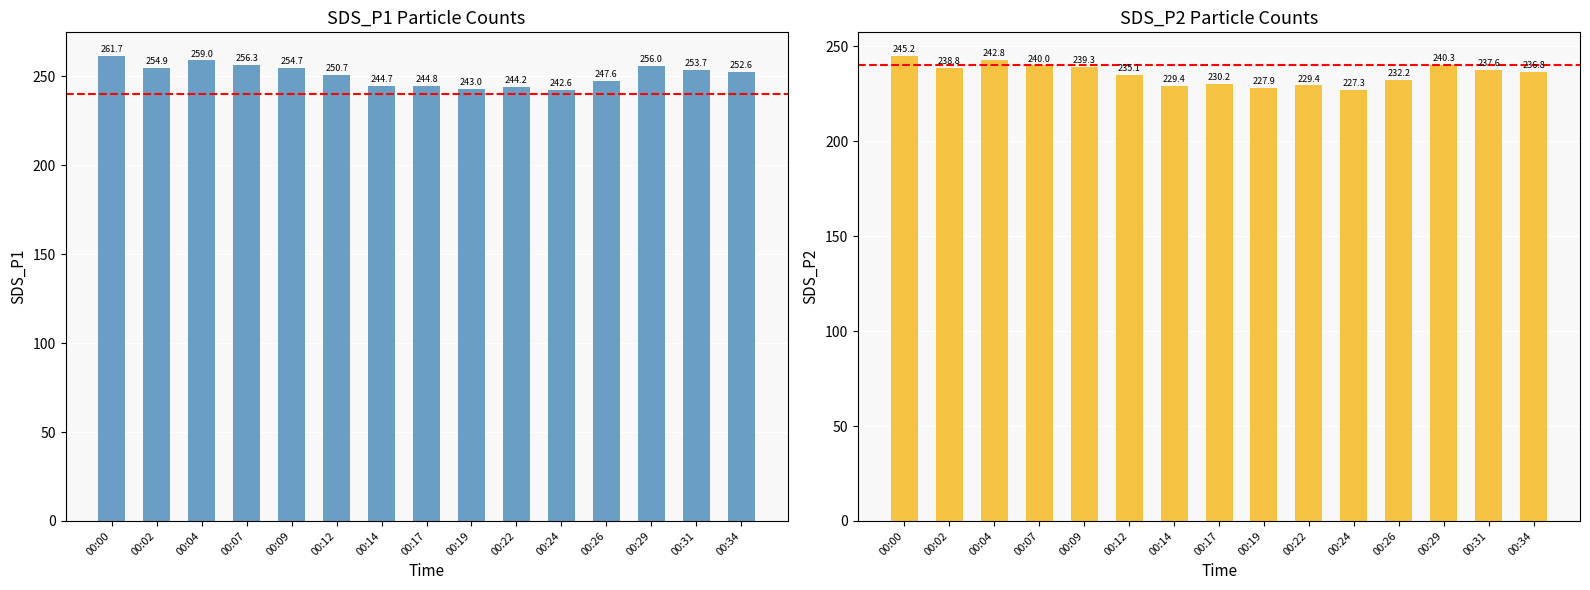

Reading left to right, list all the values displayed in this chart.

SDS_P1: 00:00=261.7	00:02=254.9	00:04=259.0	00:07=256.3	00:09=254.7	00:12=250.7	00:14=244.7	00:17=244.8	00:19=243.0	00:22=244.2	00:24=242.6	00:26=247.6	00:29=256.0	00:31=253.7	00:34=252.6
SDS_P2: 00:00=245.2	00:02=238.8	00:04=242.8	00:07=240.0	00:09=239.3	00:12=235.1	00:14=229.4	00:17=230.2	00:19=227.9	00:22=229.4	00:24=227.3	00:26=232.2	00:29=240.3	00:31=237.6	00:34=236.8